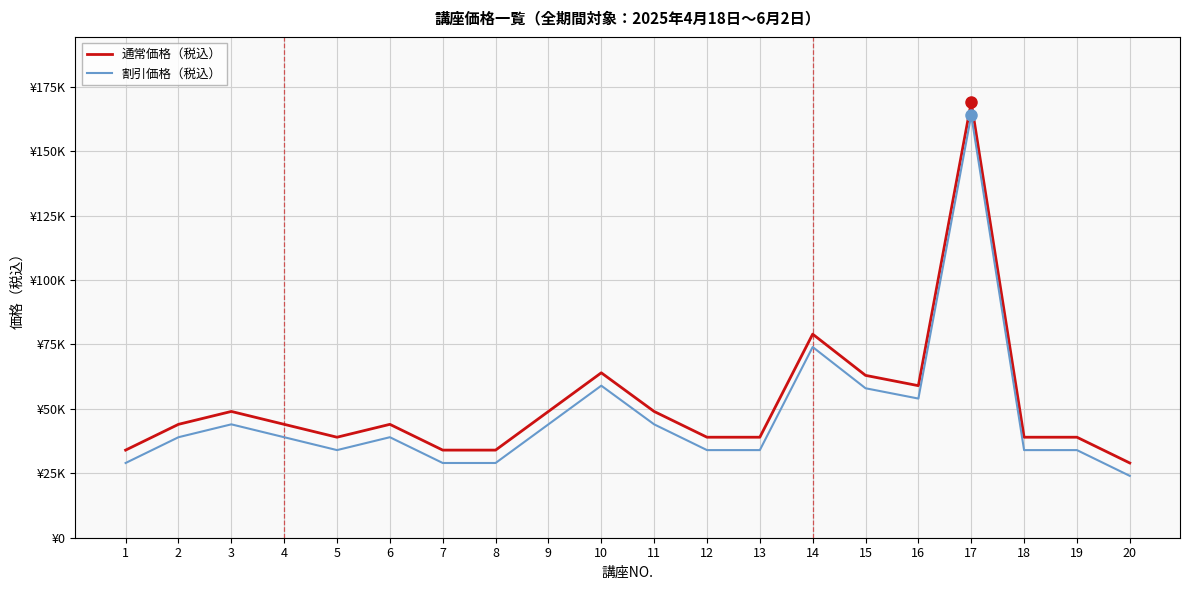

Does the chart have visible grid lines?

Yes